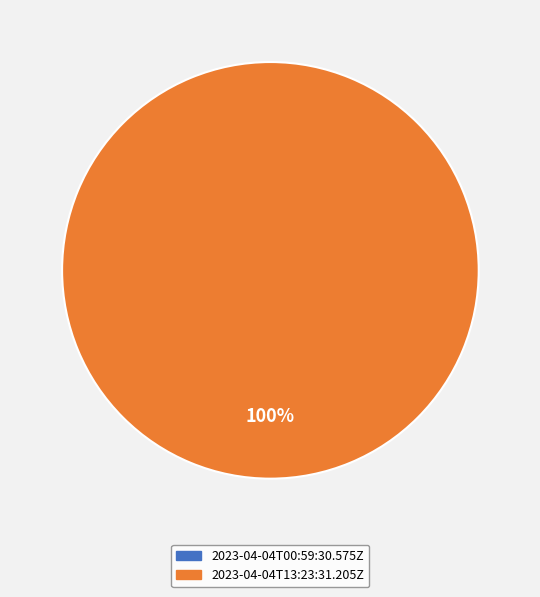

Does any single category account for the majority?

Yes